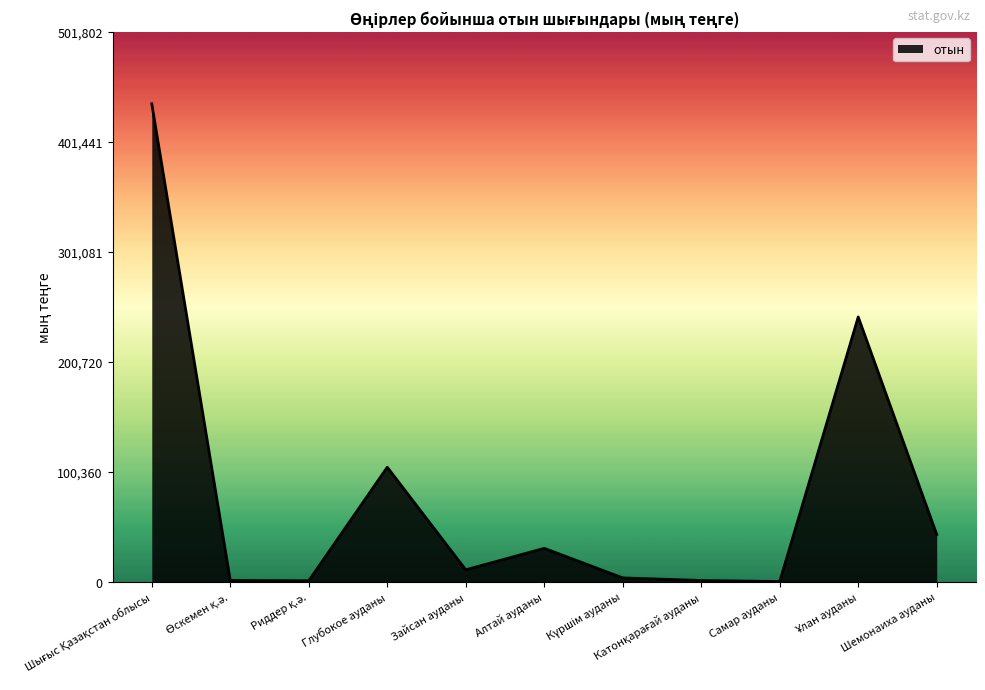

Count the number of data series in this chart.

1